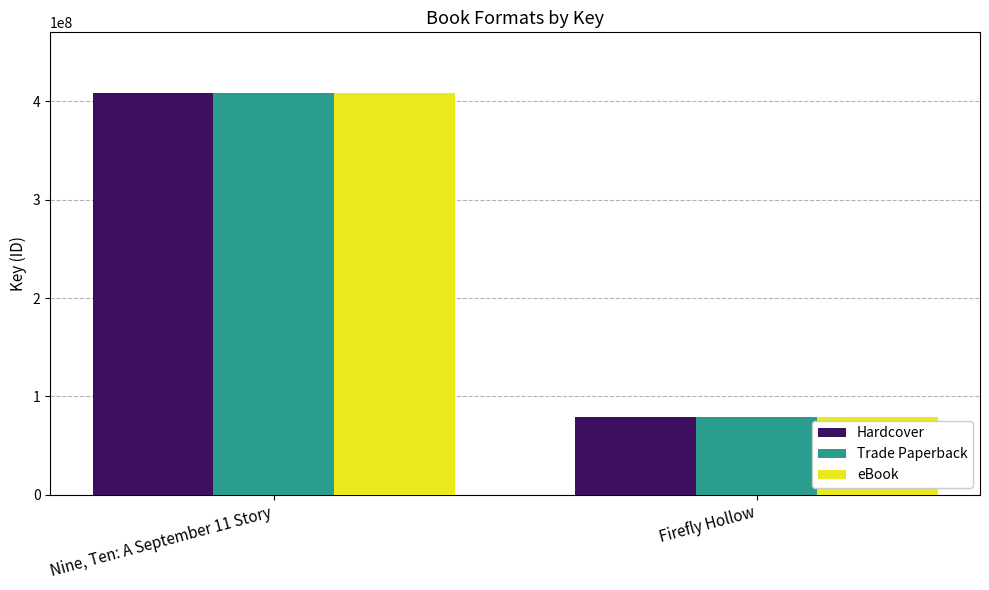

What position from the left is Nine, Ten: A September 11 Story?

1